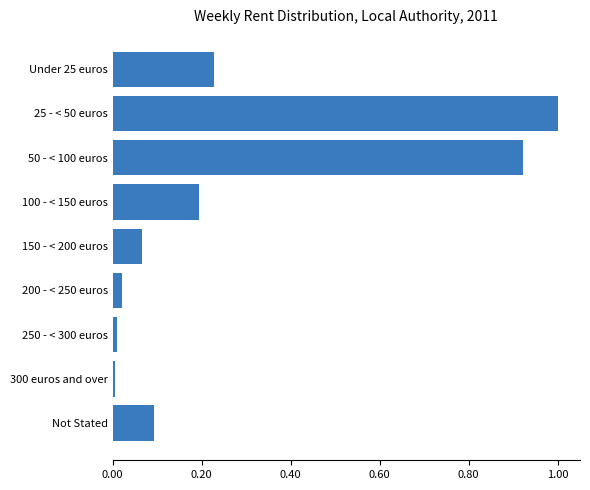

Between 25 - < 50 euros and Not Stated, which is larger?

25 - < 50 euros